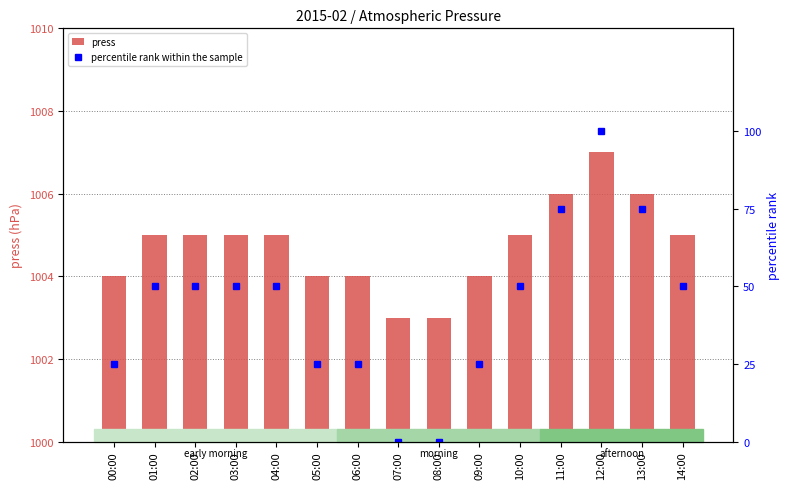

What is the label of the 2nd bar from the right?

13:00